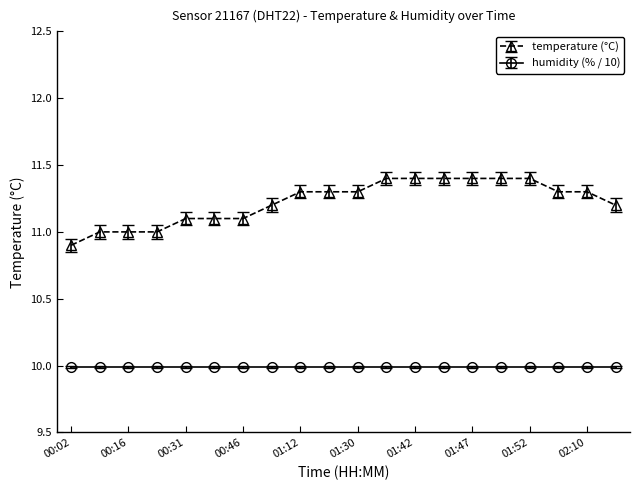

What is the difference between the second highest and second lowest values in the temperature (°C) series?

0.4